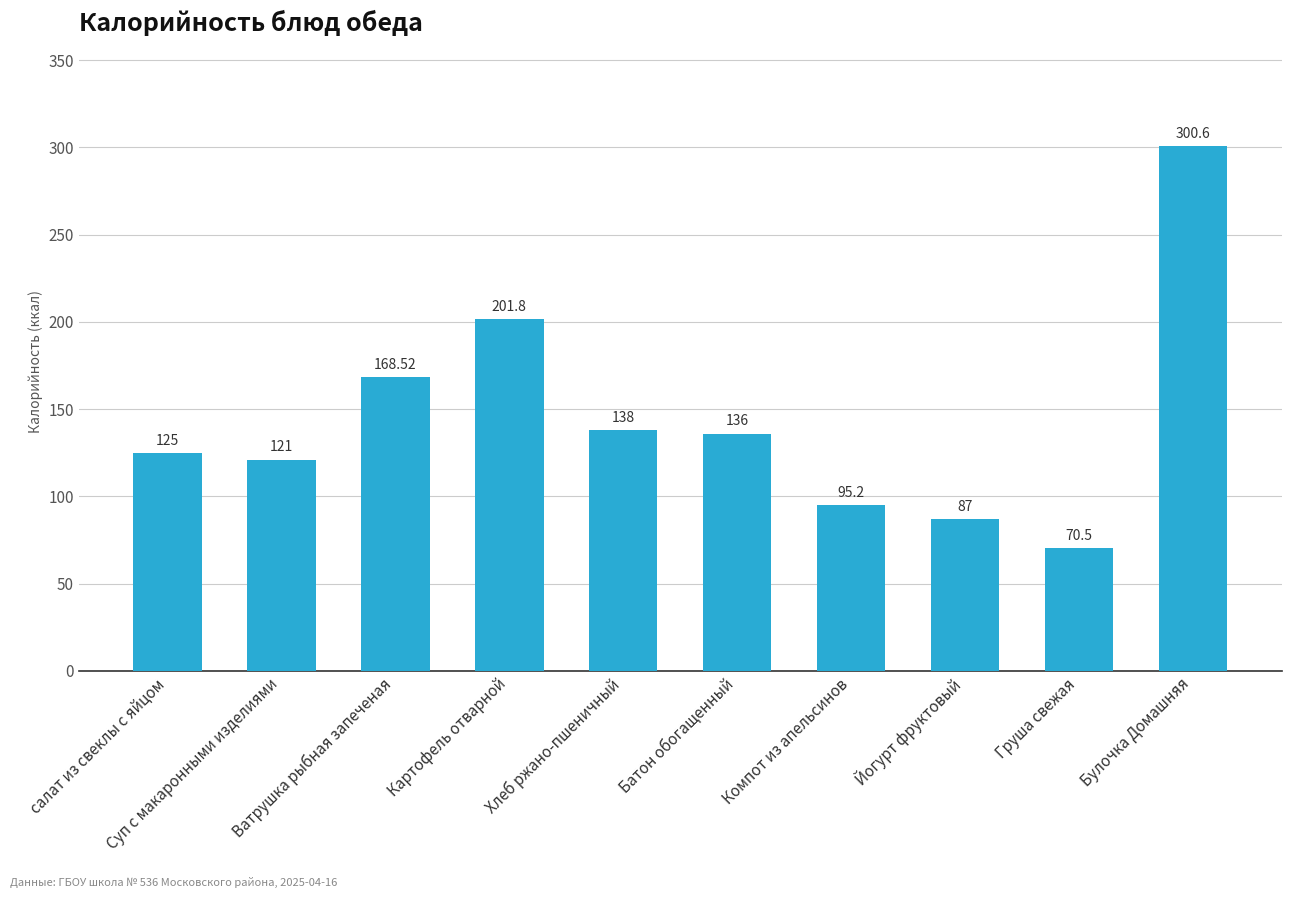

The value at Йогурт фруктовый is 87.0. True or false?

True